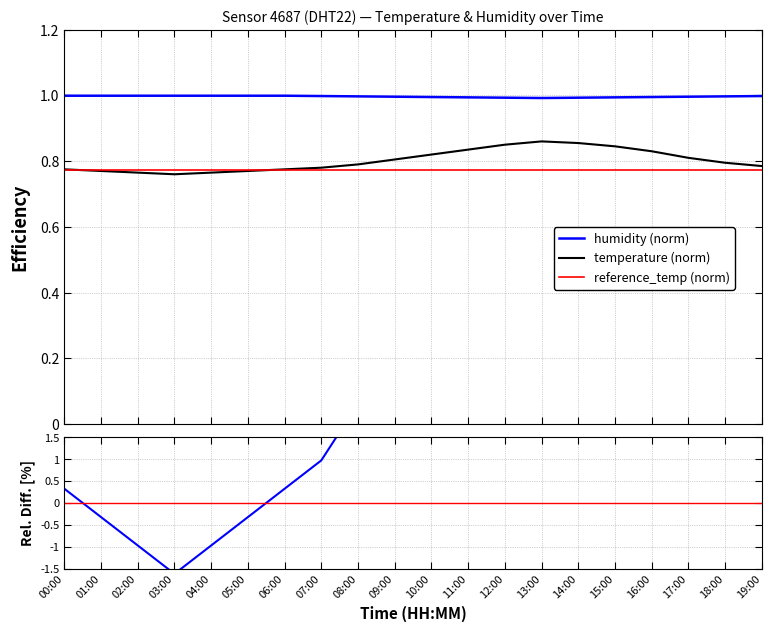

True or false: humidity (norm) and temperature (norm) cross at least once.

False